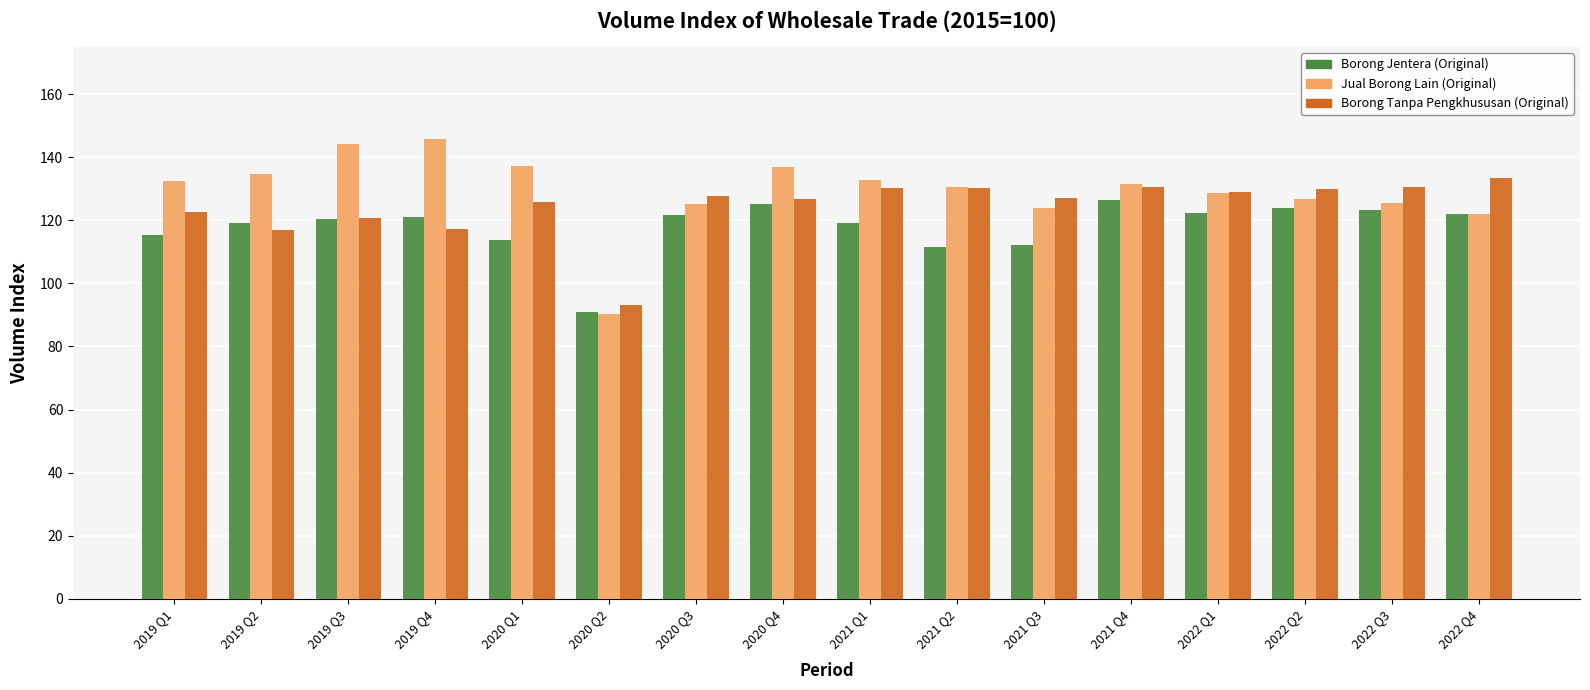

What is the sum of all Borong Jentera (Original) values?

1888.1